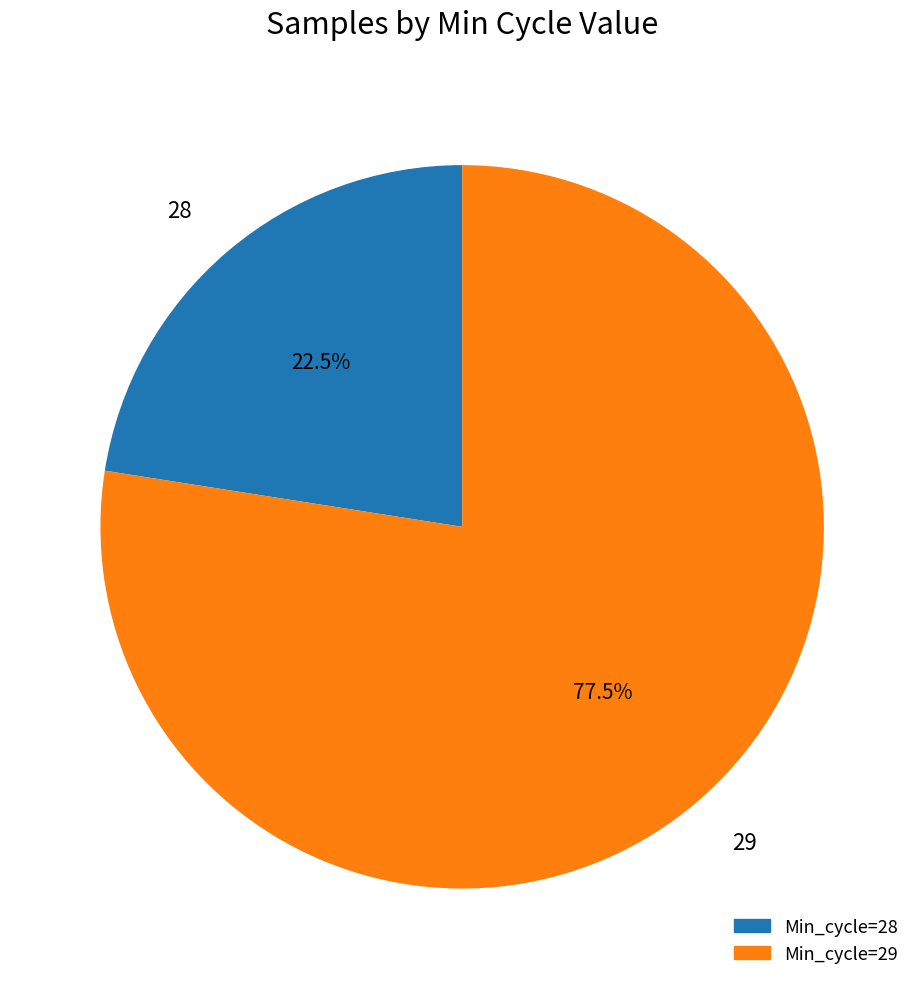

What percentage is NOT represented by 29?

22.5%